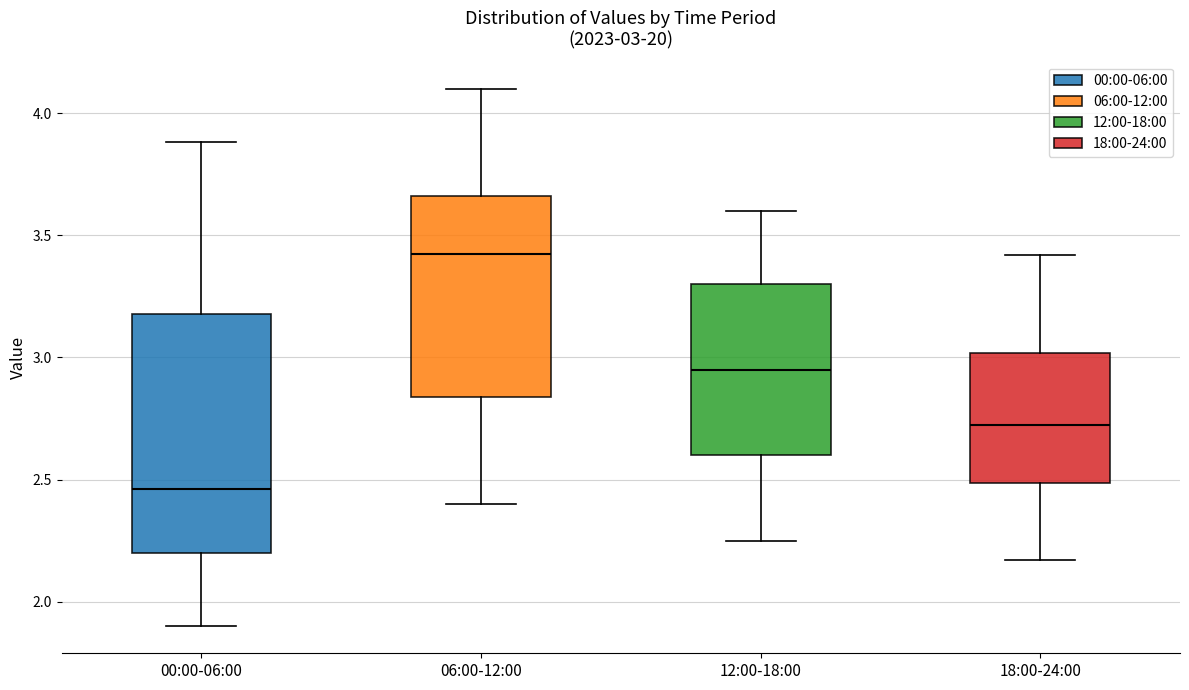

Comparing the boxes themselves (not the whiskers), which one is the tallest?

00:00-06:00